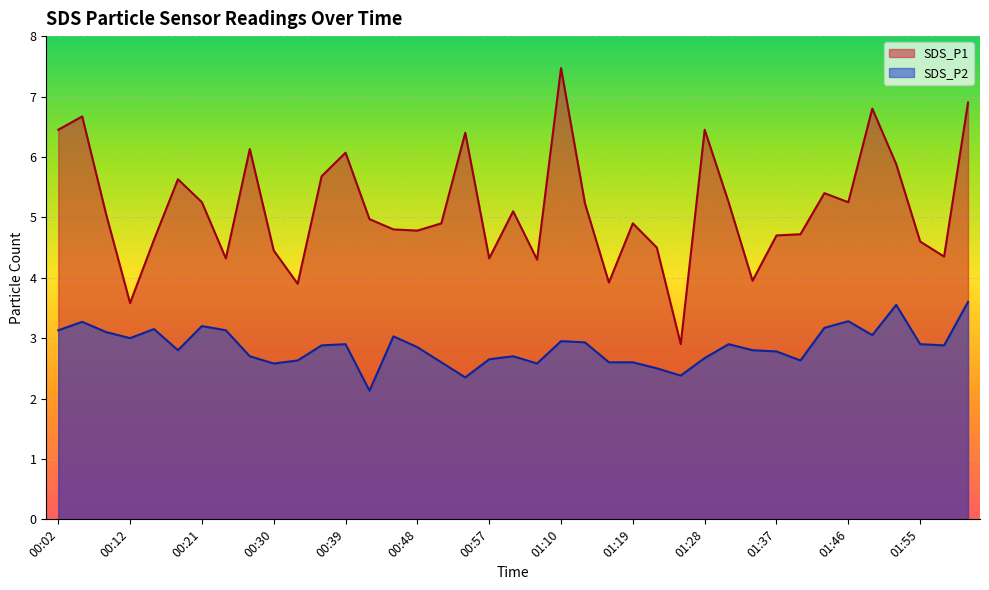

What is the label of the 32nd point from the right?

00:24